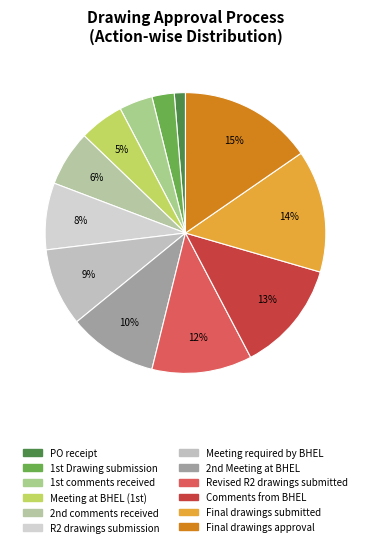

What is the smallest slice in the pie chart?

PO receipt